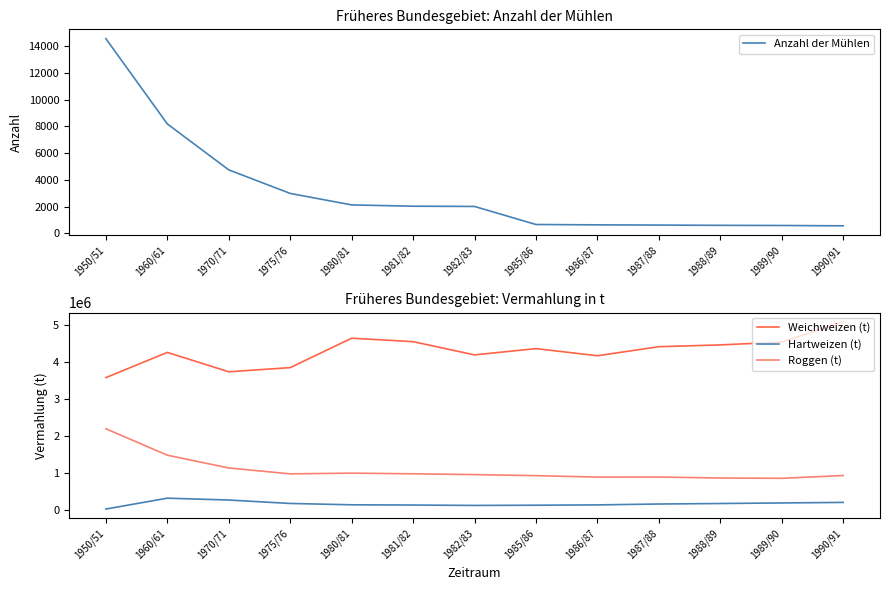

At how many categories does at least one series exceed 3796926?

11